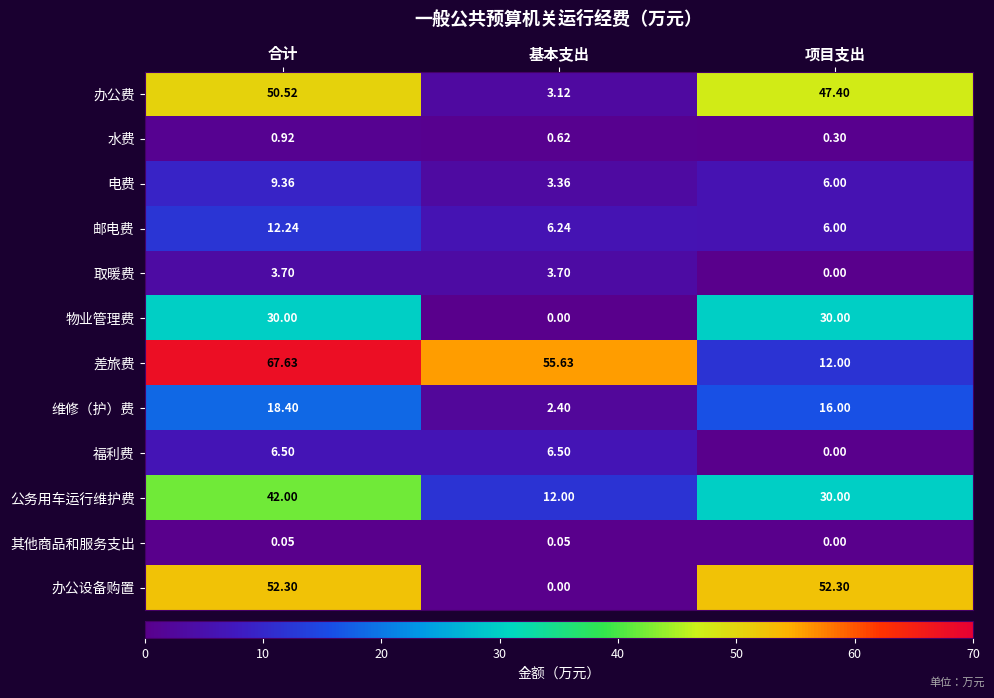

Rank the series by their maximum value, from lowest to highest.

其他商品和服务支出, 水费, 取暖费, 福利费, 电费, 邮电费, 维修（护）费, 物业管理费, 公务用车运行维护费, 办公费, 办公设备购置, 差旅费